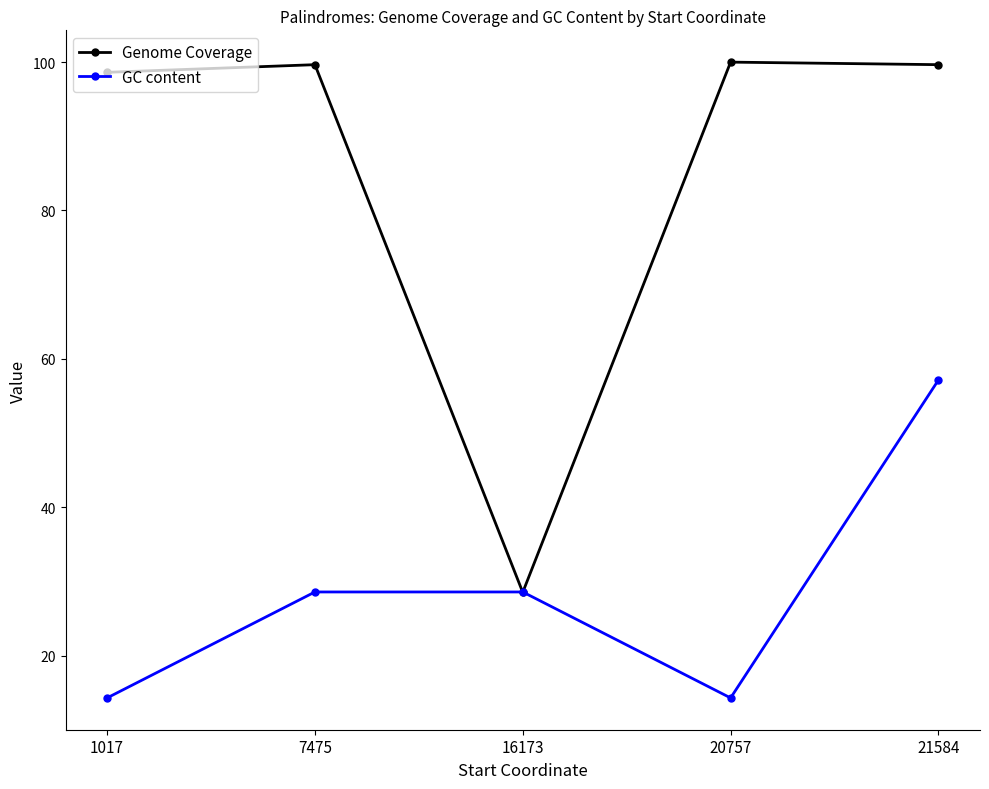

Where is Genome Coverage nearest to the value 64?

1017